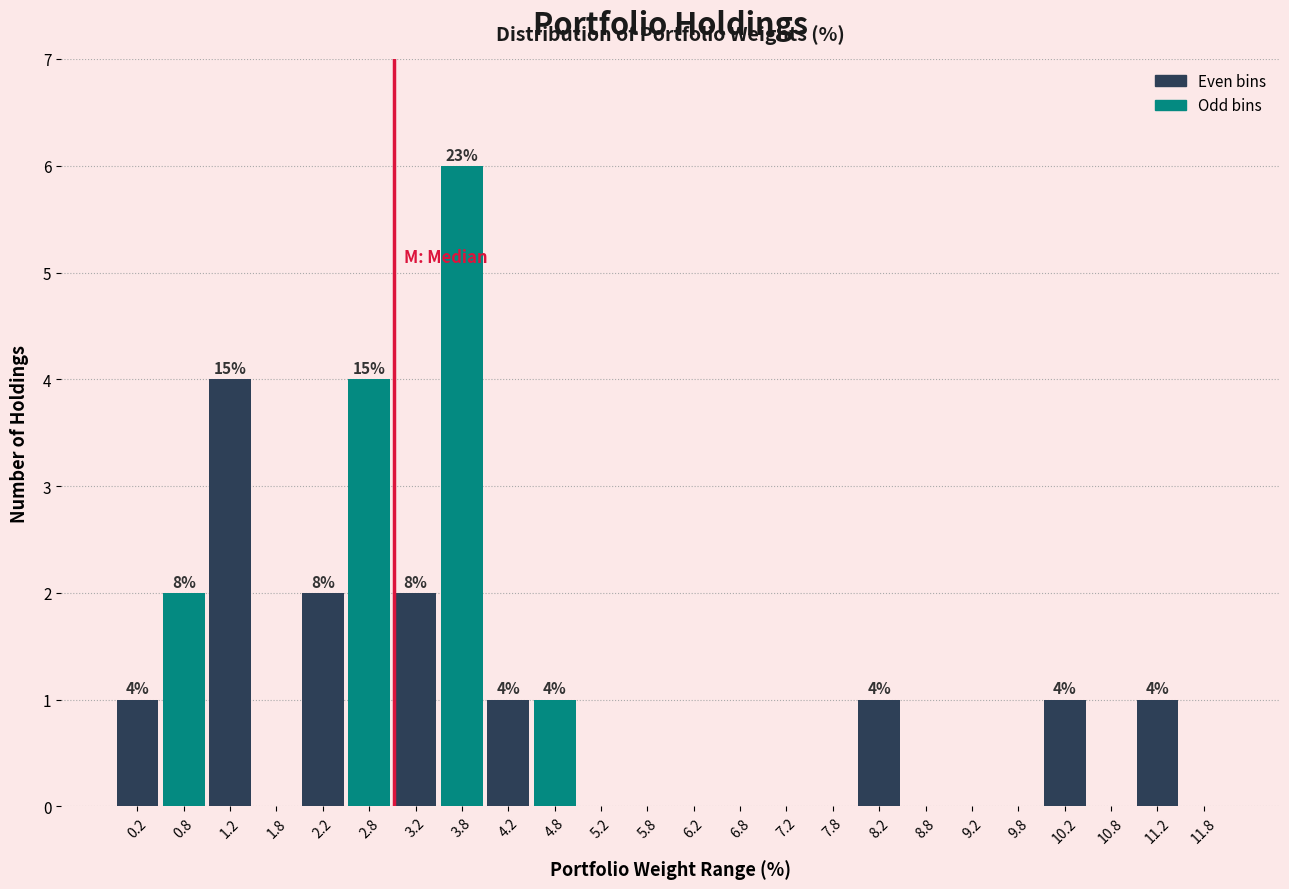

Over which range of the x-axis is the bar tallest?

3.5 to 4.0